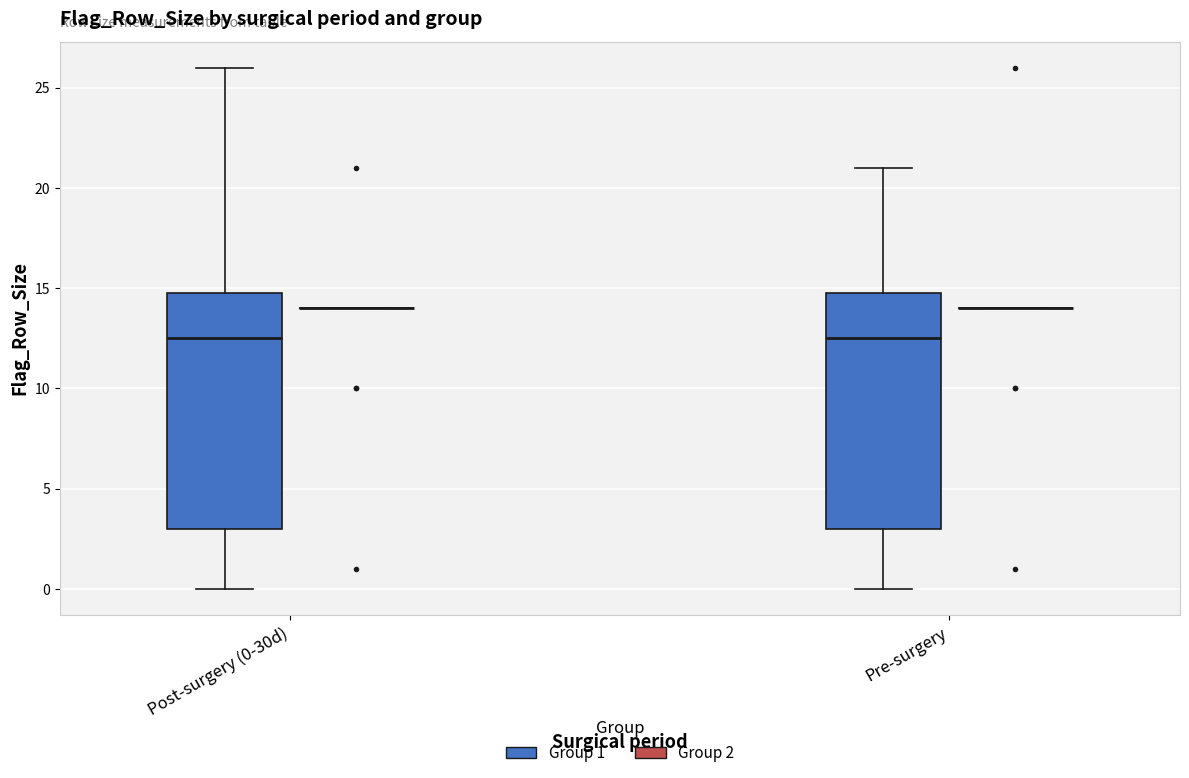

Reading left to right, read every box against the y-axis: the position of its median line, the range the box covers, and the ends of its whiskers. The values are not printed on the chart, so give them approximately, as read against the axis.

Post-surgery (0-30d) (Group 1): median 12.5, box 3.0 to 15.0, whiskers 0.0 to 26.0
Post-surgery (0-30d) (Group 2): box collapsed to a line at 14.0, whiskers 14.0 to 14.0
Pre-surgery (Group 1): median 12.5, box 3.0 to 15.0, whiskers 0.0 to 21.0
Pre-surgery (Group 2): box collapsed to a line at 14.0, whiskers 14.0 to 14.0